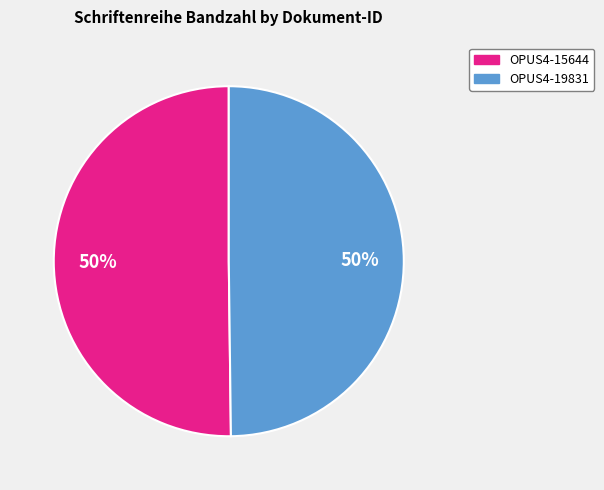

Is it true that OPUS4-19831 is 50% of the pie?

True